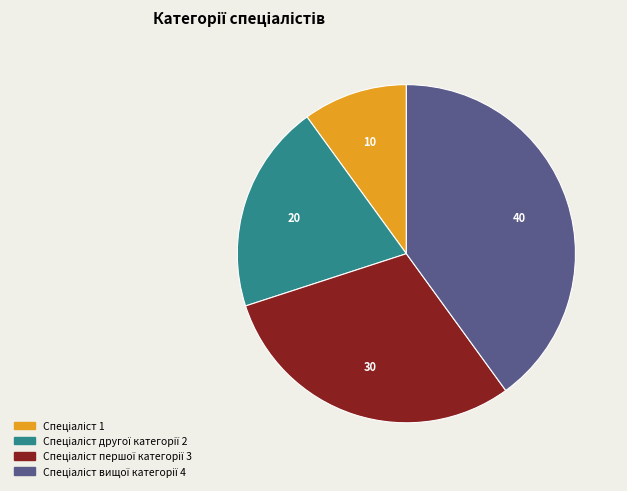

Does any single category account for the majority?

No